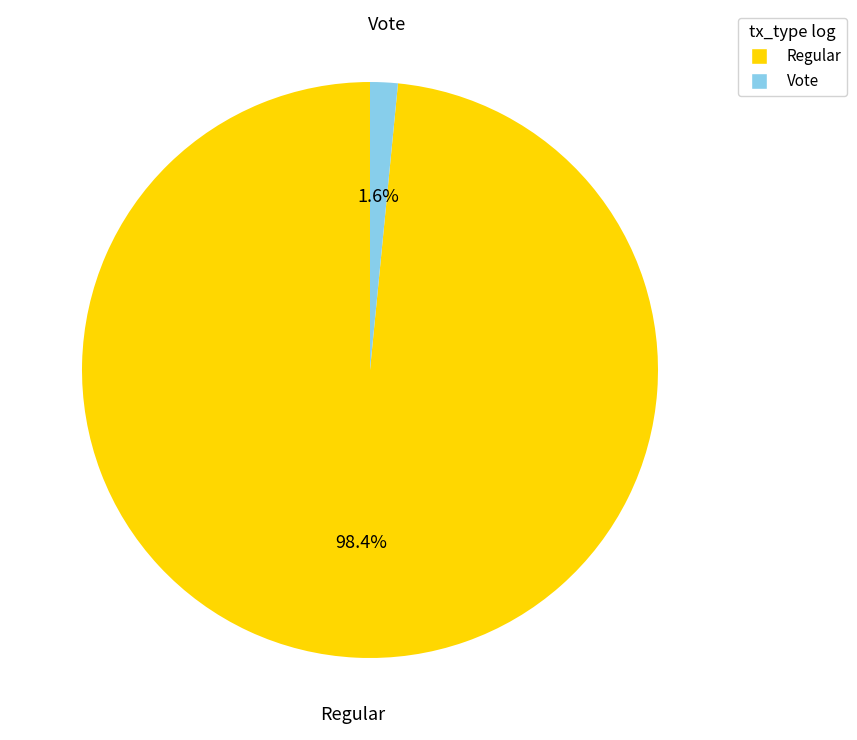

Rank the categories by value from lowest to highest.

Vote, Regular